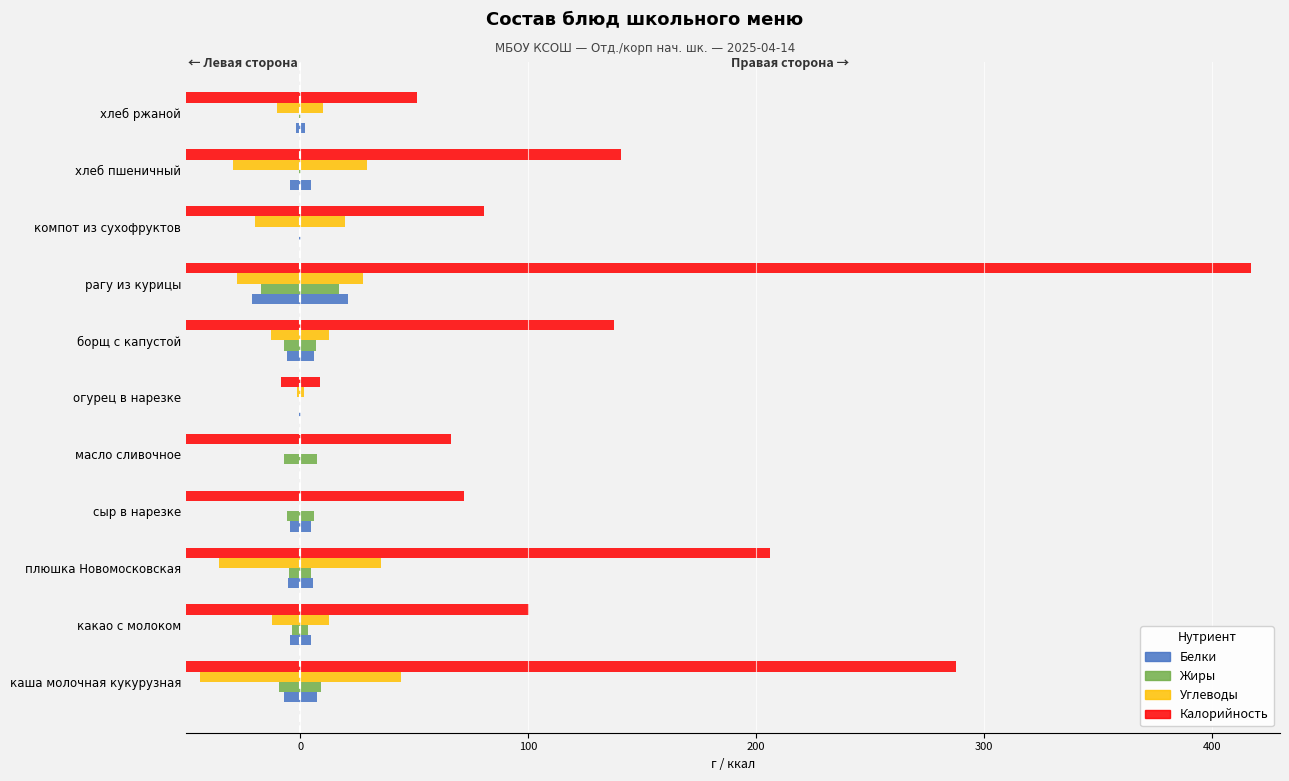

The value of Углеводы at хлеб ржаной is -10.0. True or false?

True